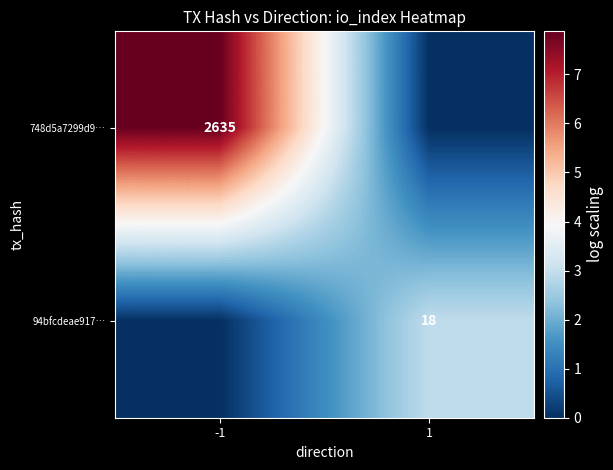

Which has a higher value, 1 or -1?

-1